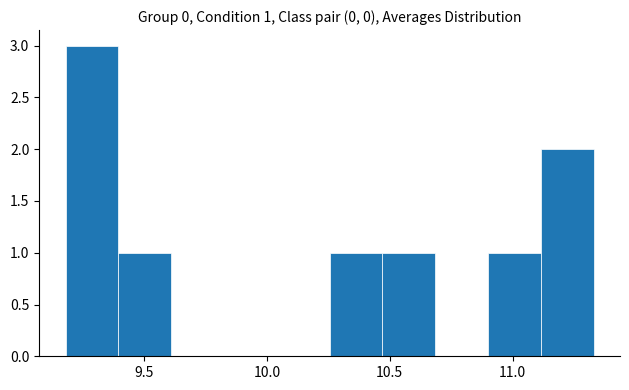

Over which range of the x-axis is the bar tallest?

9.180 to 9.395